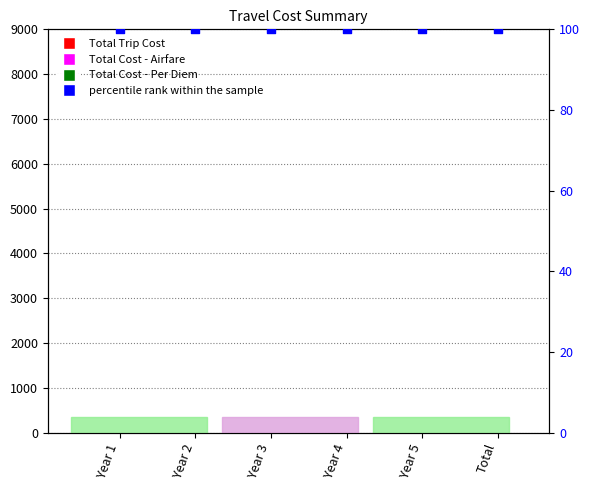

Which series contains the lowest Y value?

Total Trip Cost